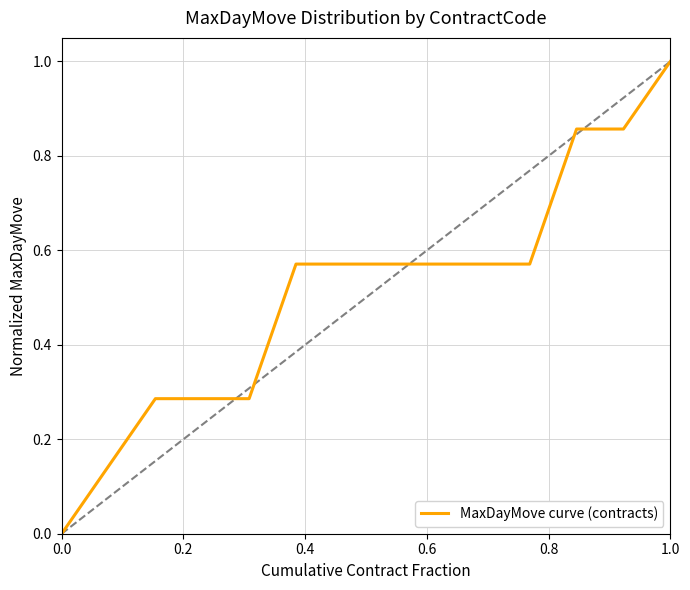

How many values exceed 0?

13